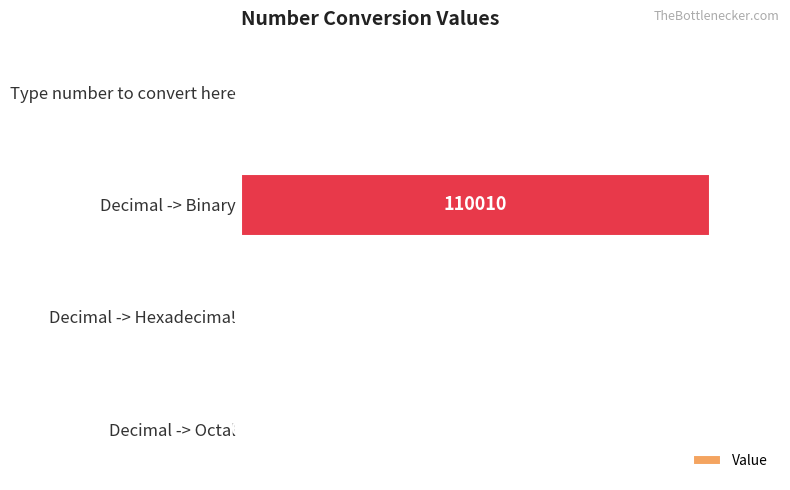

True or false: the data shows 32 at Decimal -> Hexadecimal.

True